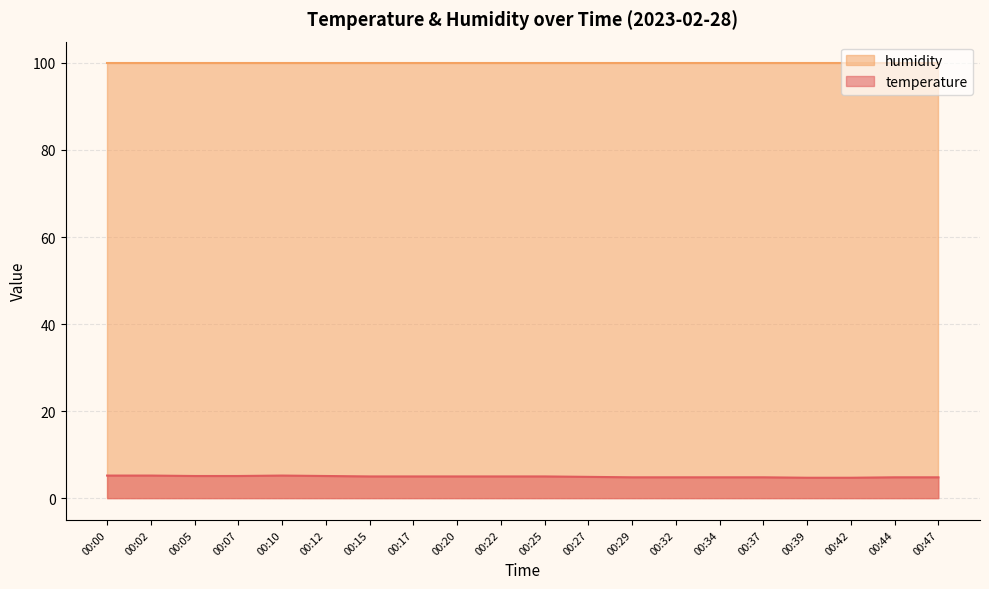

Reading left to right, extract all data points from this chart.

5.2	5.2	5.1	5.1	5.2	5.1	5.0	5.0	5.0	5.0	5.0	4.9	4.8	4.8	4.8	4.8	4.7	4.7	4.8	4.8